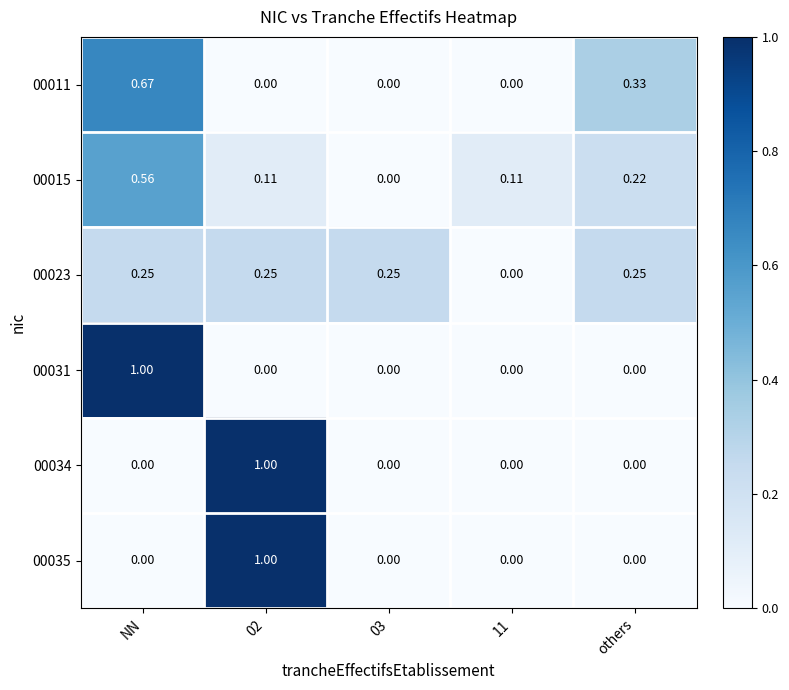

Count the number of data series in this chart.

6